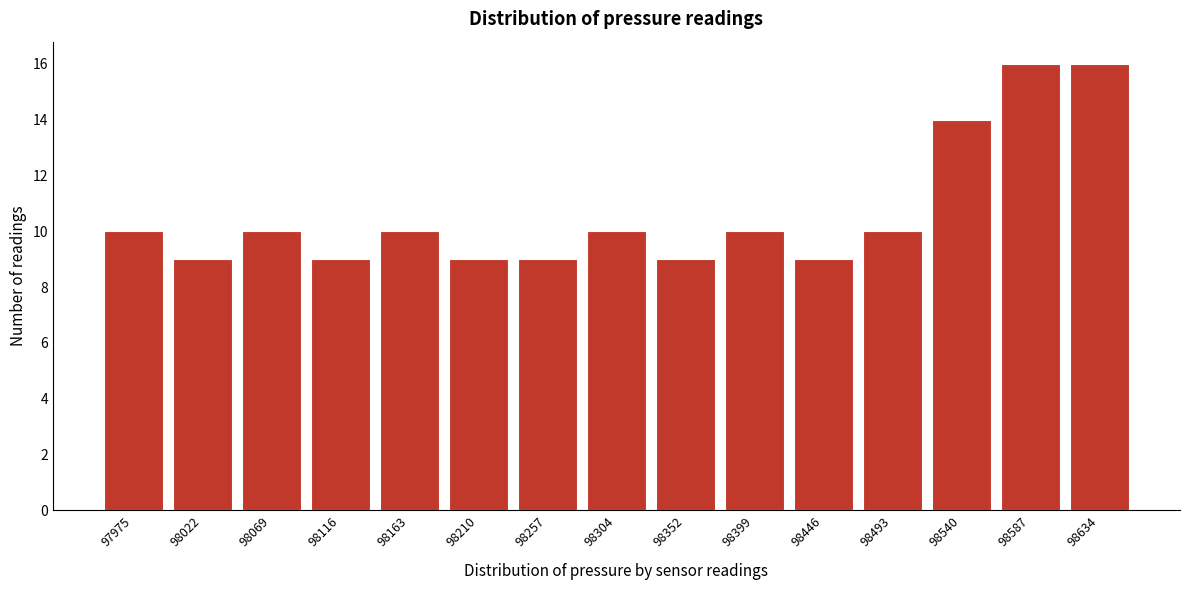

Reading right to left, what are all the values shown in this chart?

98634=16	98587=16	98540=14	98493=10	98446=9	98399=10	98352=9	98304=10	98257=9	98210=9	98163=10	98116=9	98069=10	98022=9	97975=10